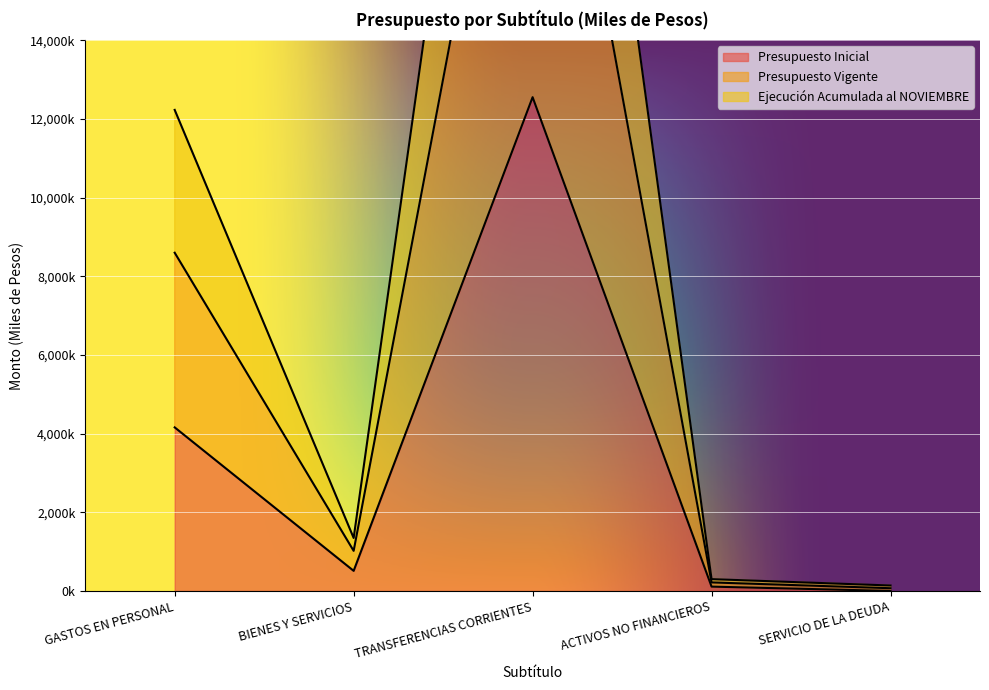

True or false: Ejecución Acumulada al NOVIEMBRE has a value of 8597962 at GASTOS EN PERSONAL.

True